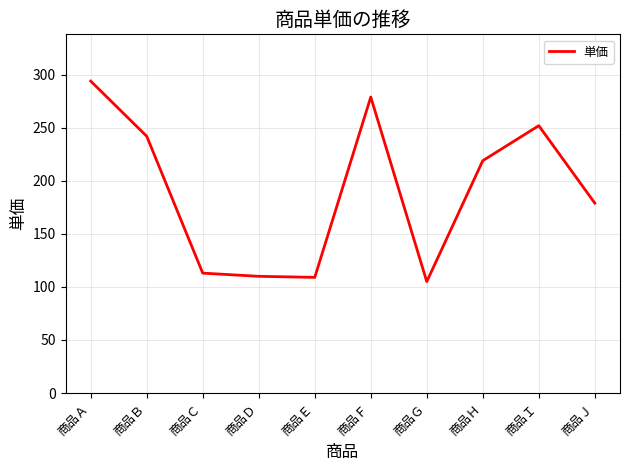

What is the difference between the maximum and minimum values?

189